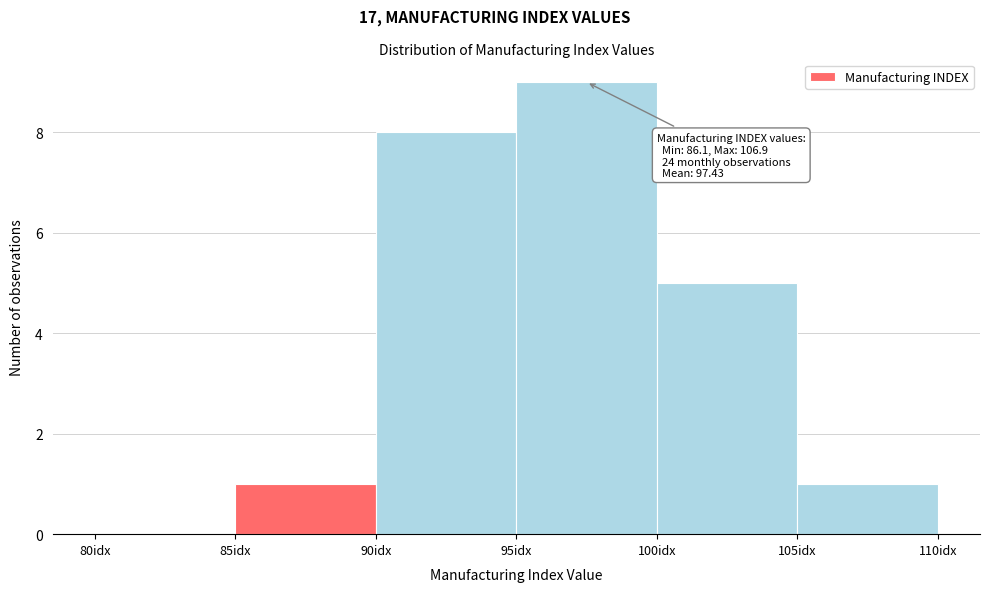

Over which range of the x-axis is the bar tallest?

95 to 100